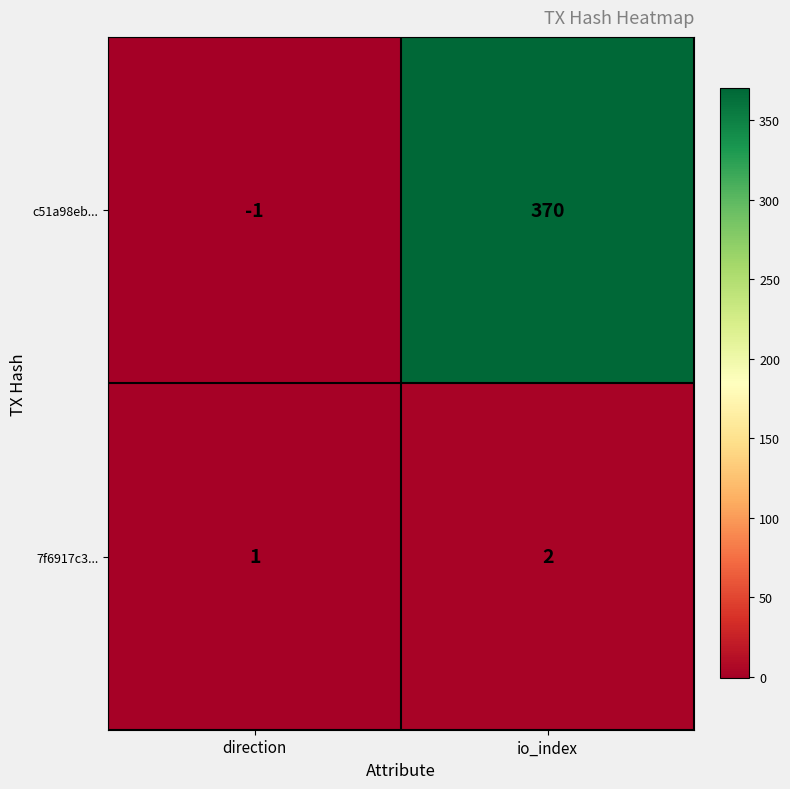

Rank the series at direction from highest to lowest value.

7f6917c3..., c51a98eb...